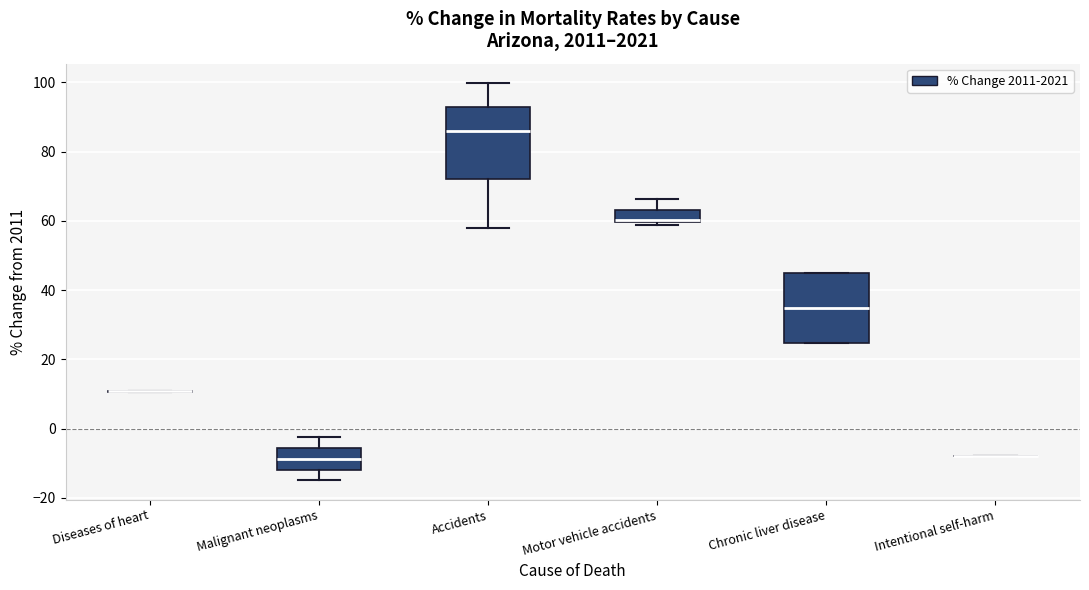

Reading left to right, transcribe this box plot: for each box, give where its median line is, the range the box spans, and where its two whiskers end, as read against the y-axis. The values are not printed on the chart, so give them approximately, as read against the axis.

Diseases of heart: box collapsed to a line at 10, whiskers 10 to 10
Malignant neoplasms: median -8, box -12 to -6, whiskers -14 to -2
Accidents: median 86, box 72 to 92, whiskers 58 to 100
Motor vehicle accidents: median 60 (just above the box's lower edge), box 60 to 64, whiskers 58 to 66
Chronic liver disease: median 34, box 24 to 44, whiskers 24 to 44
Intentional self-harm: box collapsed to a line at -8, whiskers -8 to -8